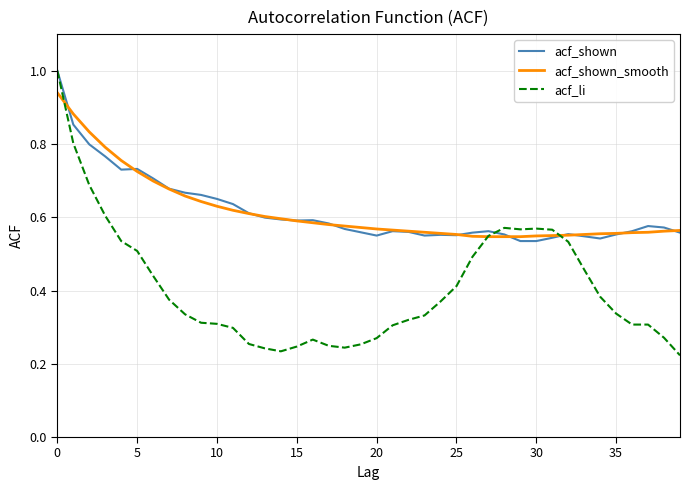

How many acf_shown values are between 0 and 1?

40